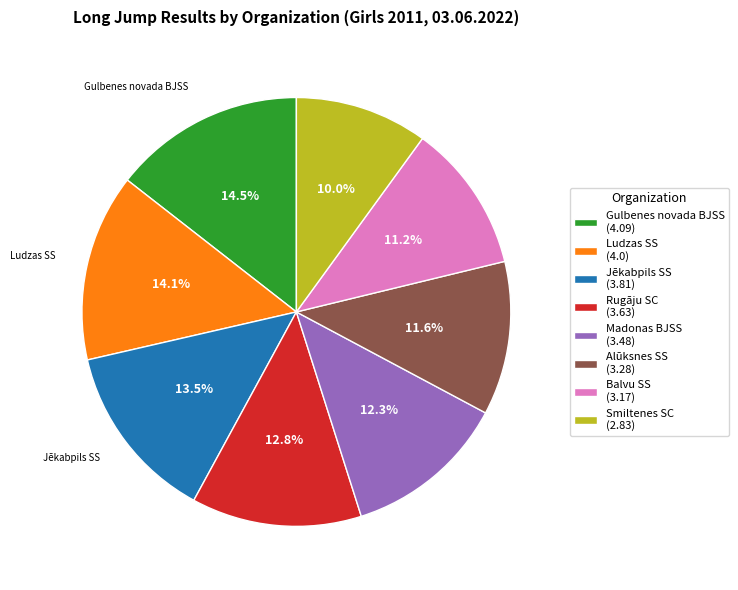

What percentage is NOT represented by Ludzas SS?

85.9%